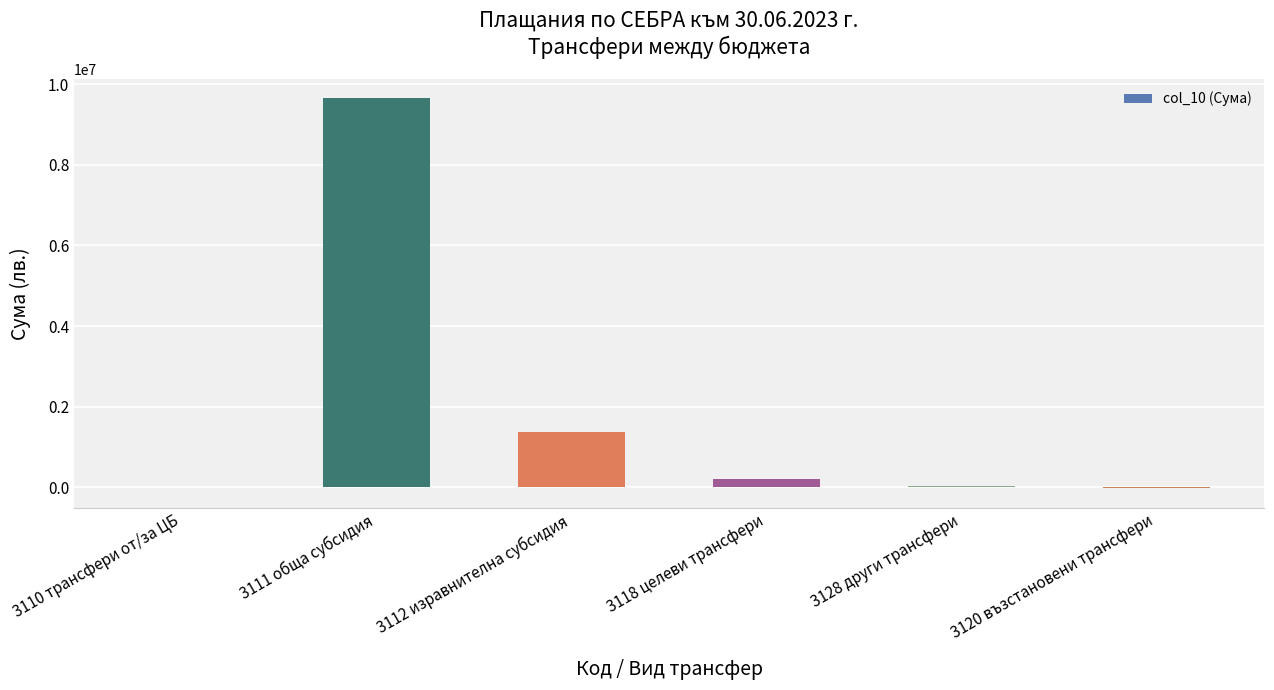

What is the change in value from 3111 обща субсидия to 3118 целеви трансфери?

-9442741